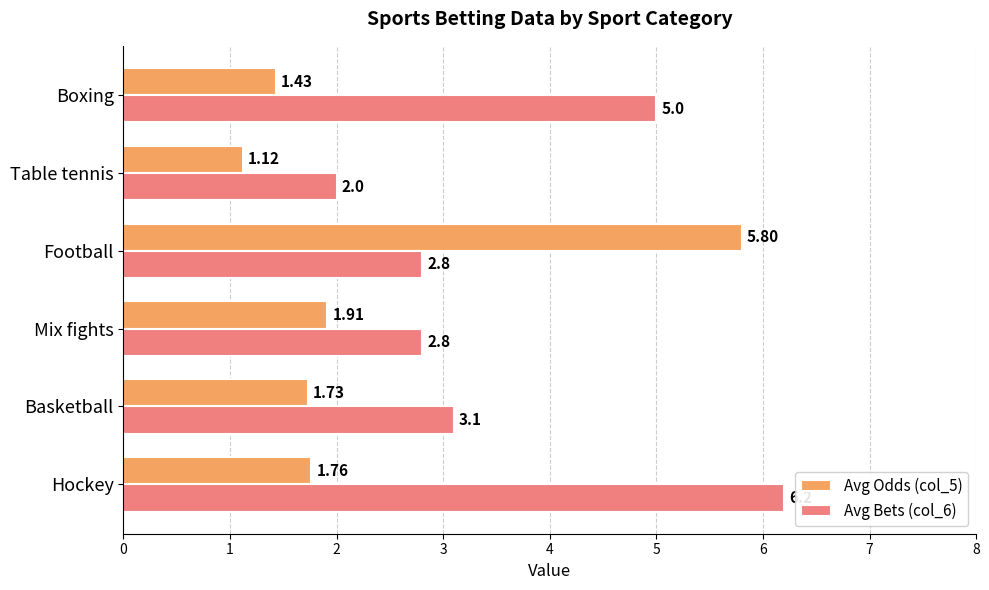

At how many categories does at least one series exceed 3?

4